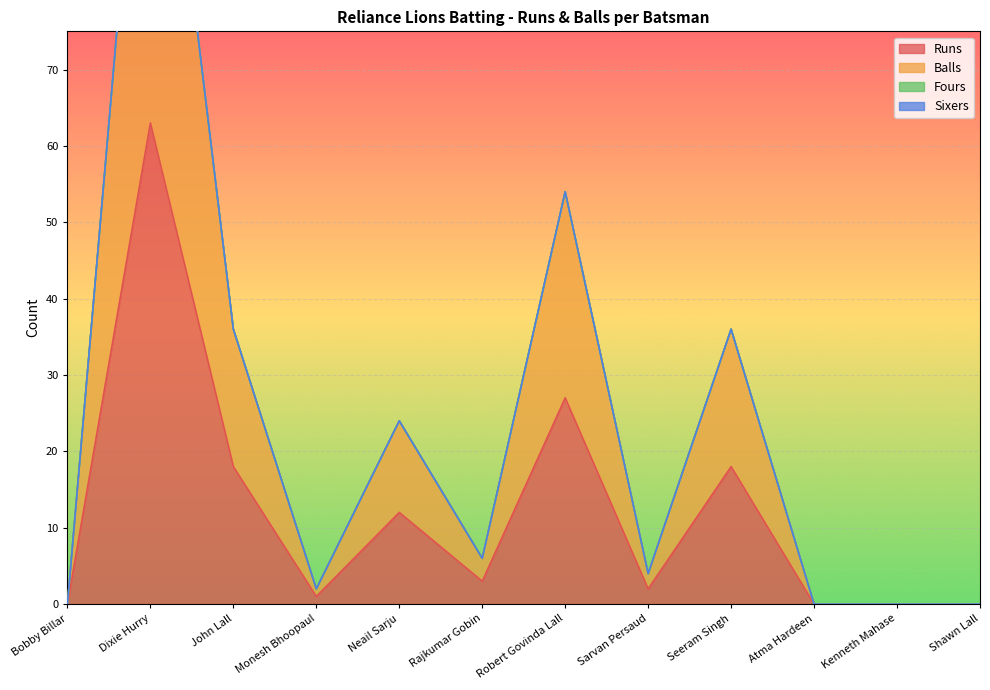

What is the label of the 8th point from the left?

Sarvan Persaud